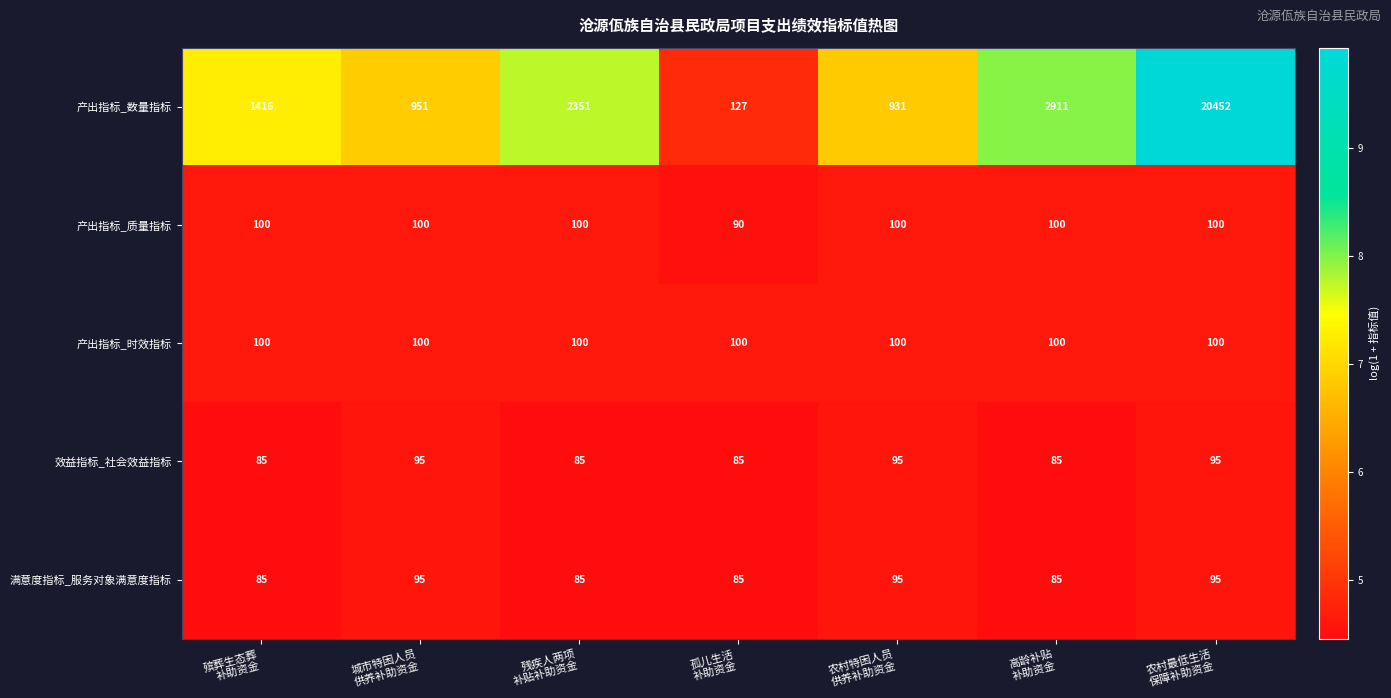

What is the difference between the maximum and minimum values in the 产出指标_质量指标 series?

10